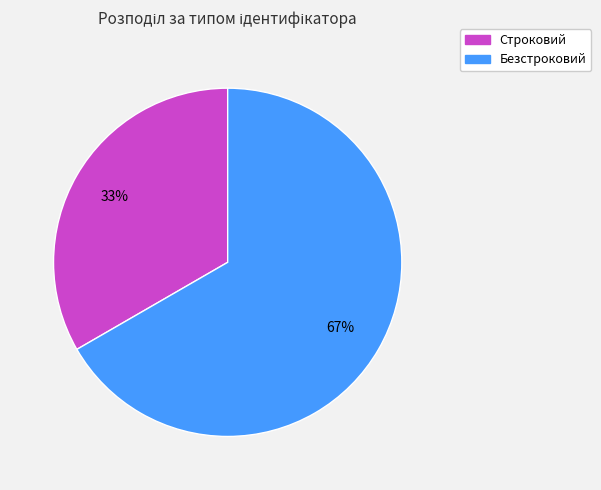

Do Строковий and Безстроковий together represent more than half of the pie?

Yes